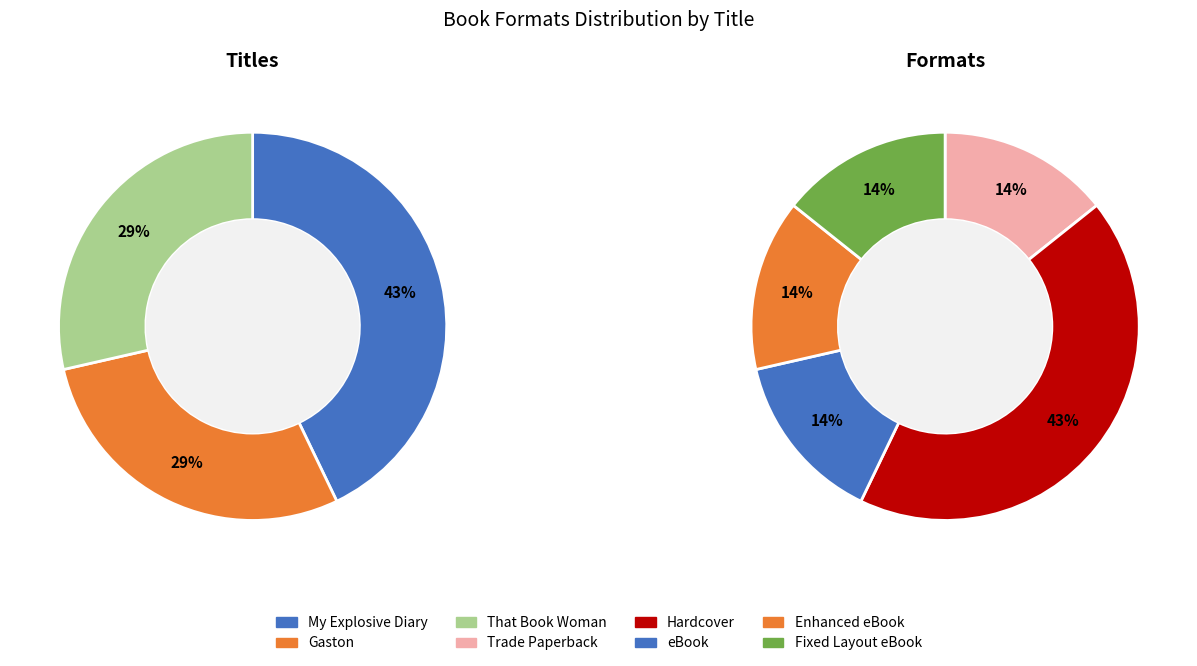

To the nearest percent, what percentage of the pie is My Explosive Diary?

43%